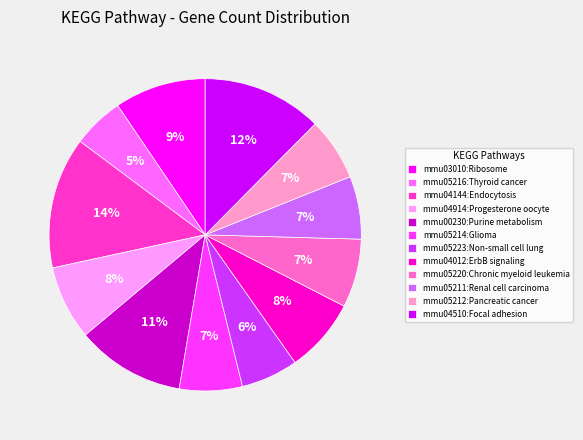

Which category has the smallest portion of the pie?

mmu05216:Thyroid cancer